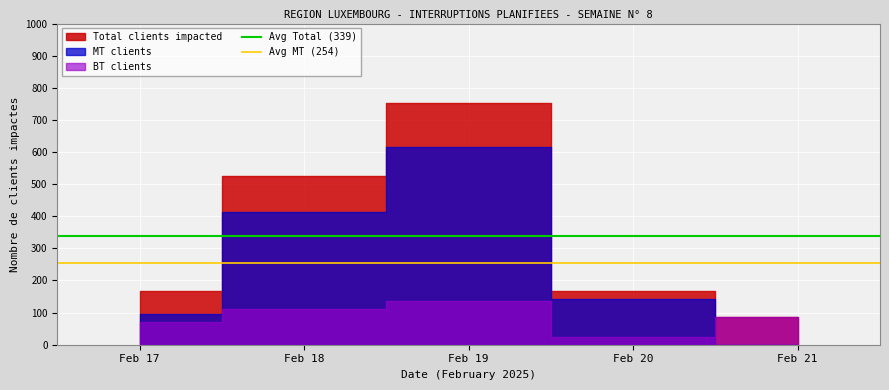

Between Feb 18 and Feb 17, which is larger?

Feb 18